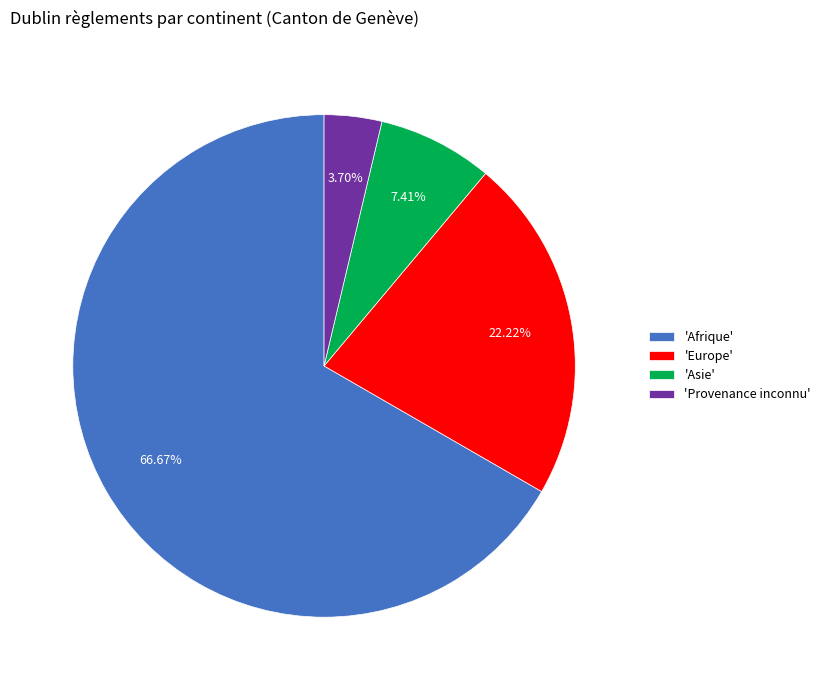

What is the ratio of the value at 'Asie' to the value at 'Provenance inconnu'?

2.0